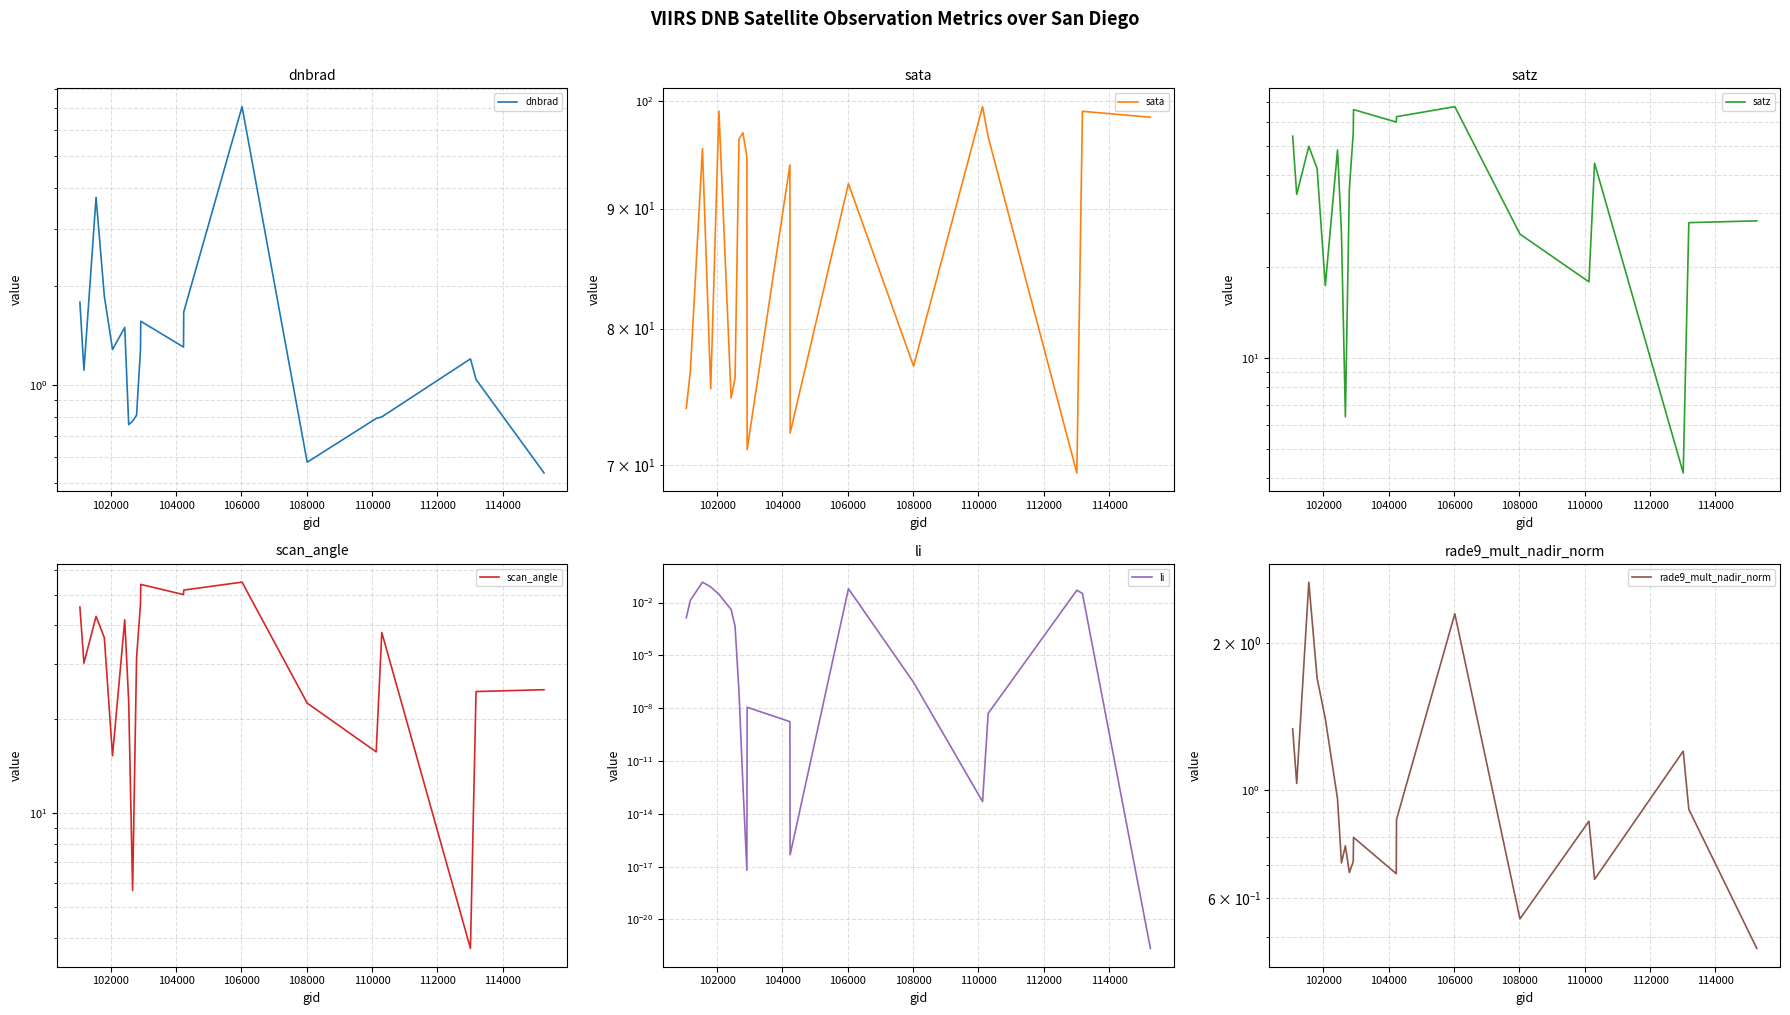

Reading right to left, transcribe all the data shown in this chart.

dnbrad: 0.5	1.0	1.2	0.8	0.8	0.6	7.1	1.7	1.3	1.6	1.3	0.8	0.8	0.8	1.5	1.3	1.9	3.7	1.1	1.8
sata: 98.4	99.0	69.4	96.6	99.5	77.1	92.2	72.2	93.9	71.1	94.7	96.9	96.4	76.2	74.7	99.0	75.4	95.4	76.7	74.0
satz: 28.3	27.9	4.2	43.9	17.8	25.6	67.4	62.5	60.0	65.9	55.3	36.0	6.4	25.8	48.5	17.3	42.1	49.9	34.6	53.9
scan_angle: 24.8	24.5	3.7	37.9	15.7	22.5	54.8	51.7	50.0	54.0	46.7	31.4	5.7	22.7	41.5	15.3	36.4	42.6	30.2	45.7
li: 0.0	0.0	0.1	0.0	0.0	0.0	0.1	0.0	0.0	0.0	0.0	0.0	0.0	0.0	0.0	0.0	0.1	0.1	0.0	0.0
rade9_mult_nadir_norm: 0.5	0.9	1.2	0.7	0.9	0.5	2.3	0.9	0.7	0.8	0.7	0.7	0.8	0.7	1.0	1.4	1.7	2.7	1.0	1.3